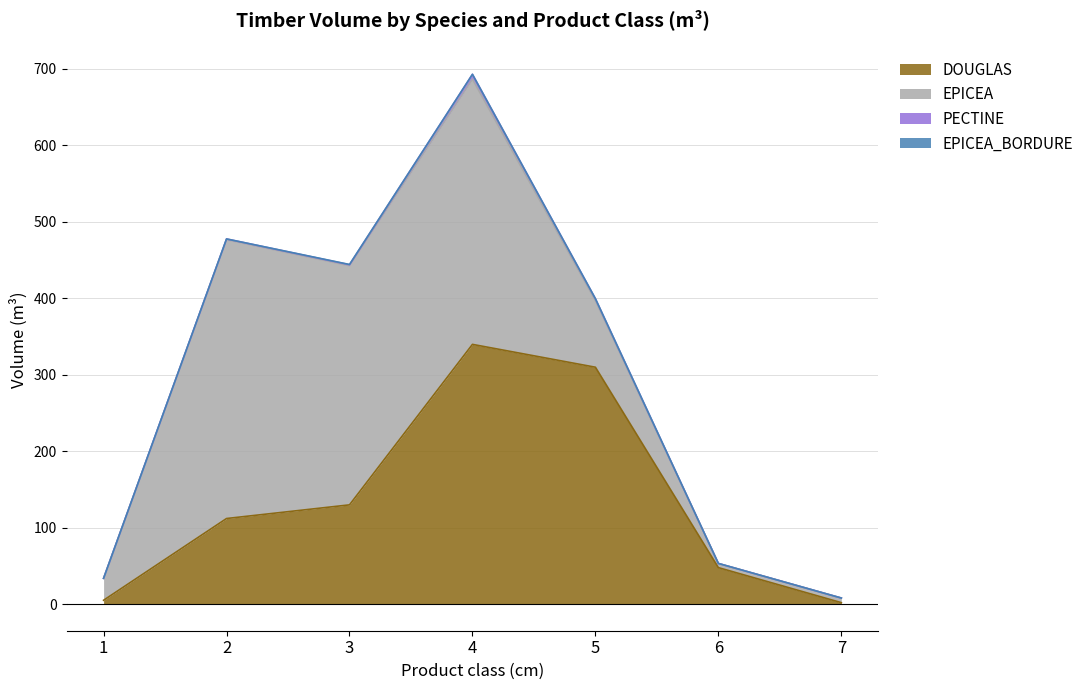

In PECTINE, how many points are higher than both neighbors (excluding endpoints)?

1